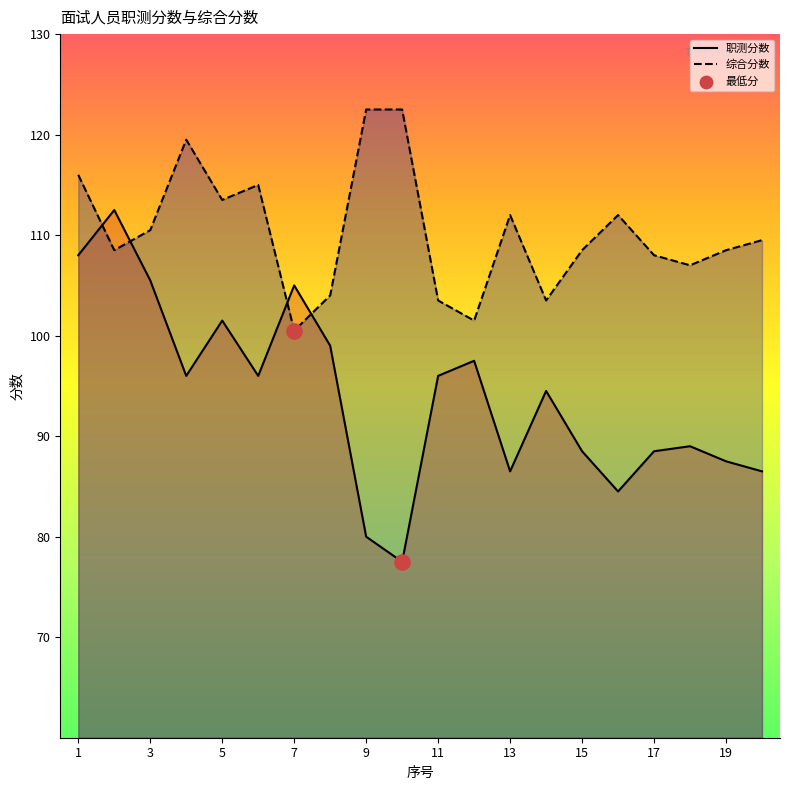

What is the total value across all series at 14?

198.0